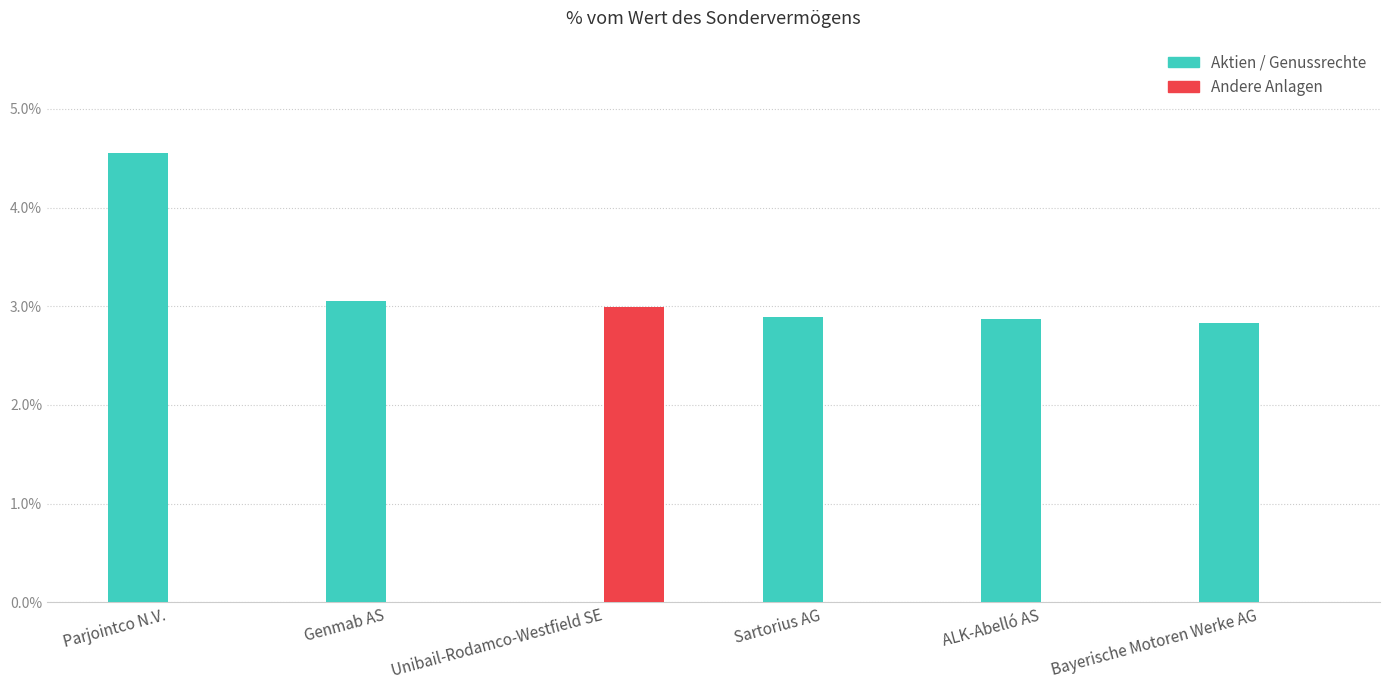

What value does the Aktien / Genussrechte series have at Genmab AS?

3.1